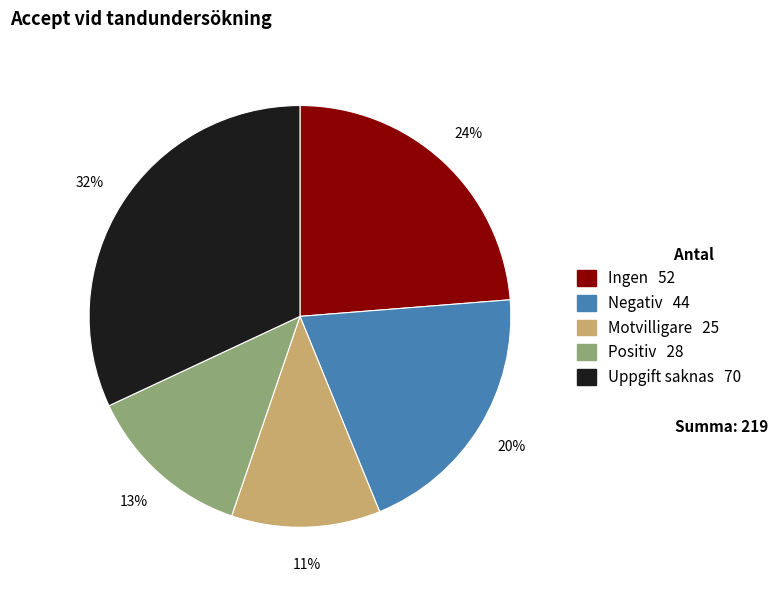

Is there any slice that represents more than half of the pie?

No